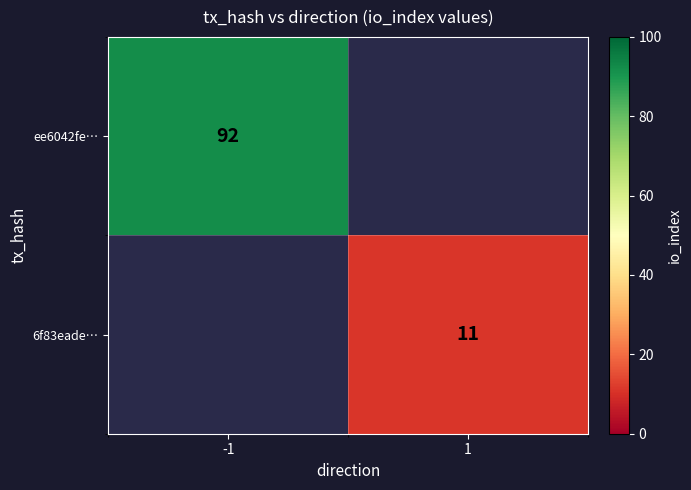

The value of 6f83eade… at 1 is 15. True or false?

False